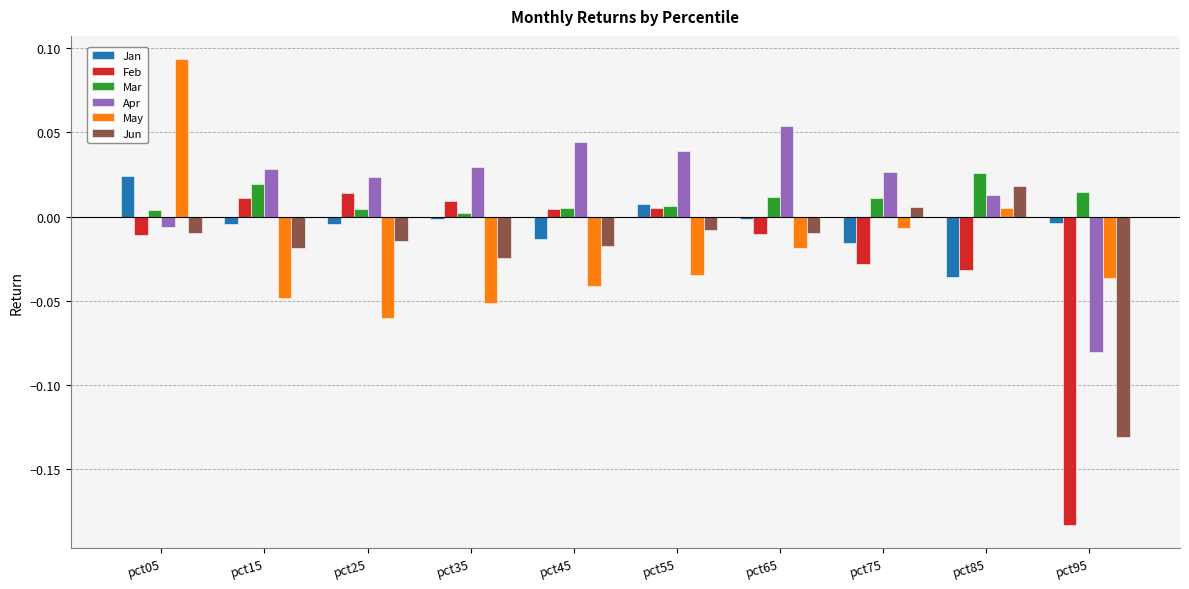

At which label does Jun reach its minimum?

pct95